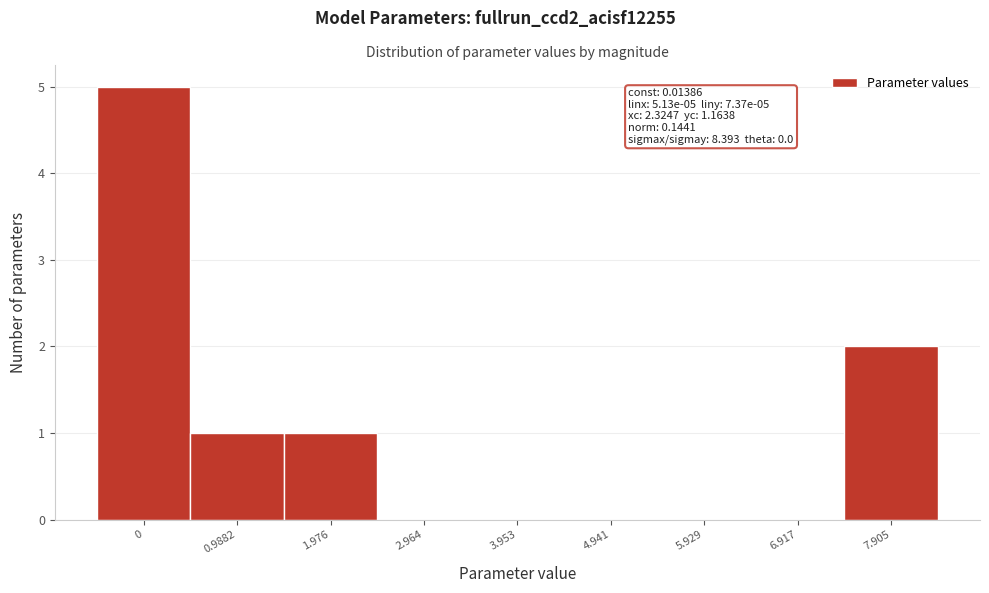

Reading left to right, extract all data points from this chart.

0=5	0.9882=1	1.976=1	2.964=0	3.953=0	4.941=0	5.929=0	6.917=0	7.905=2